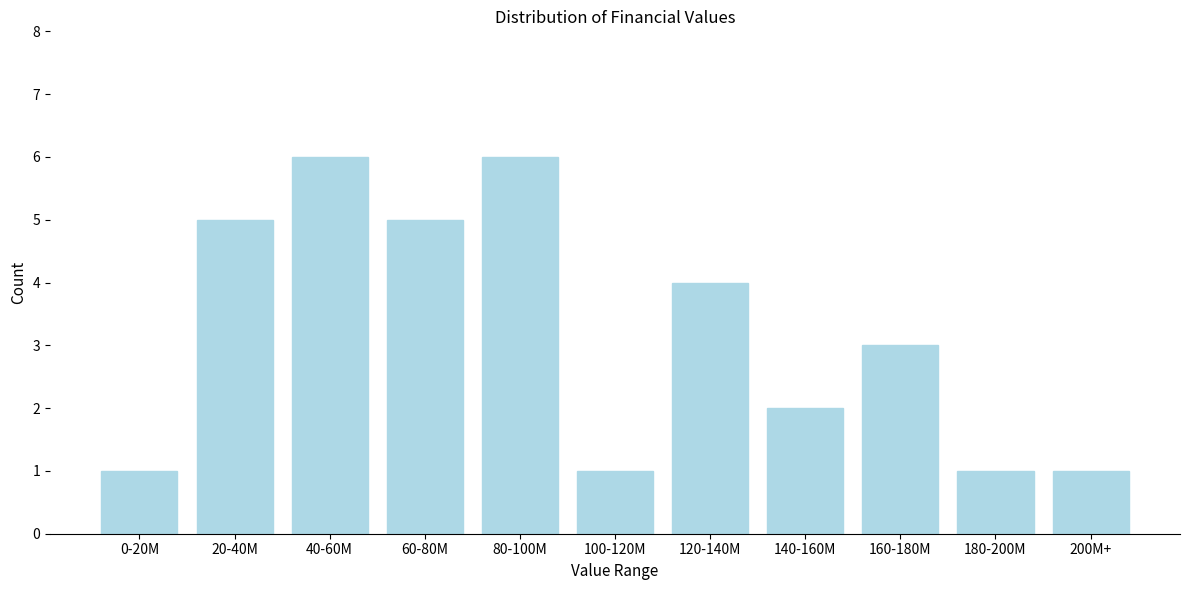

Reading left to right, what are all the values shown in this chart?

1	5	6	5	6	1	4	2	3	1	1